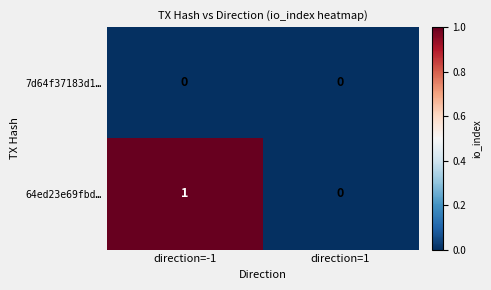

At which category is the sum across all series the highest?

direction=-1